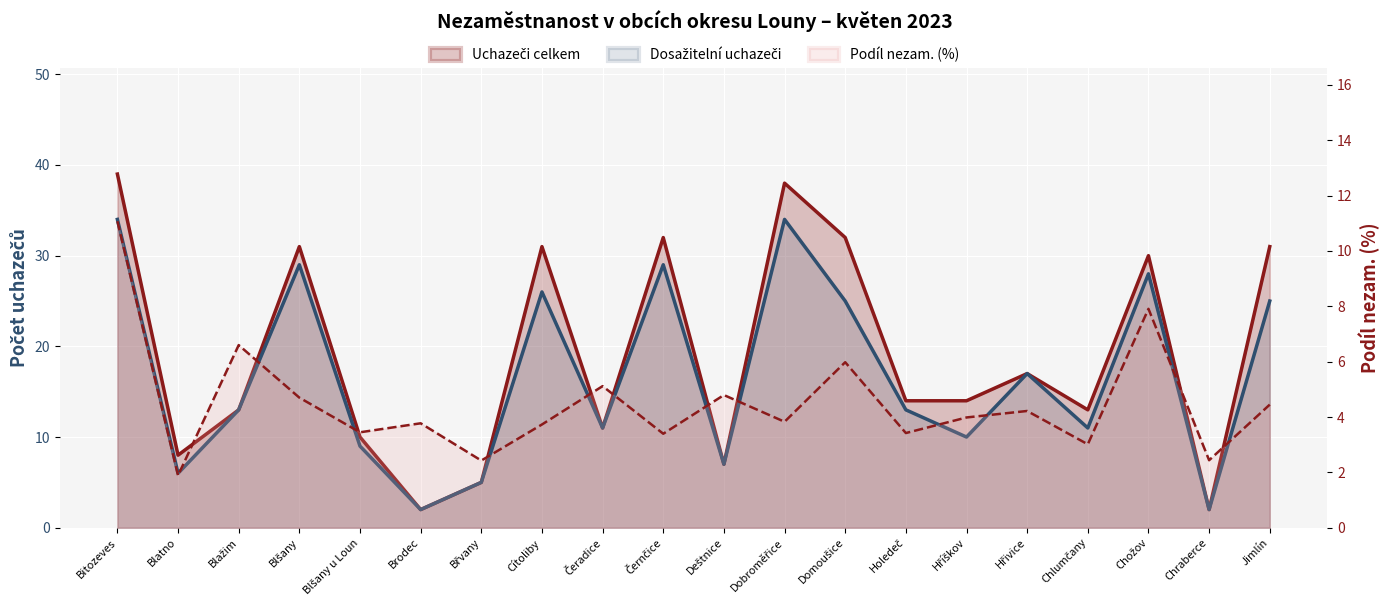

At which category does Podíl nezam. (%) reach its first local valley?

Blatno